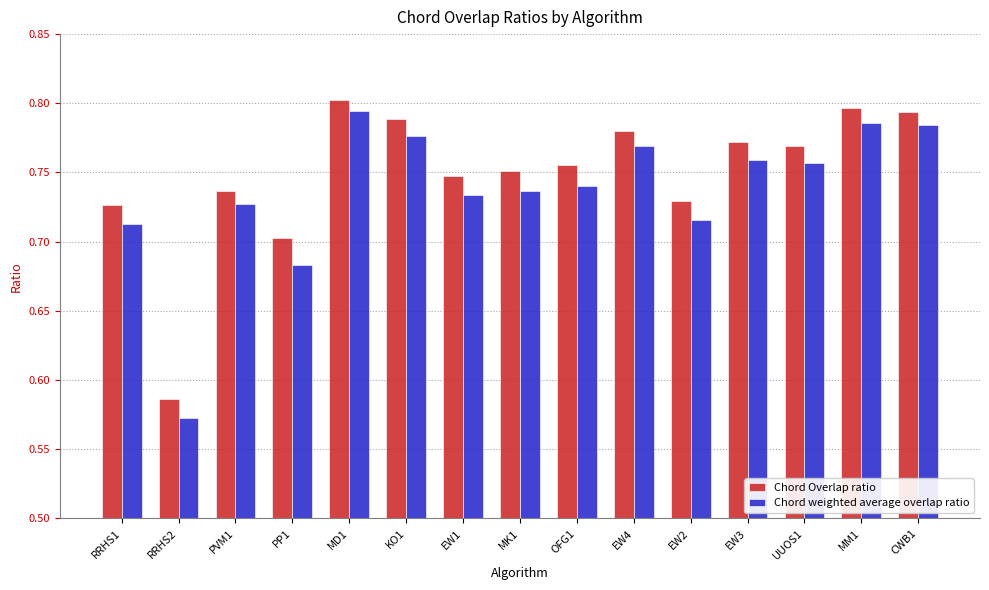

Rank the series by their average value, from lowest to highest.

Chord weighted average overlap ratio, Chord Overlap ratio